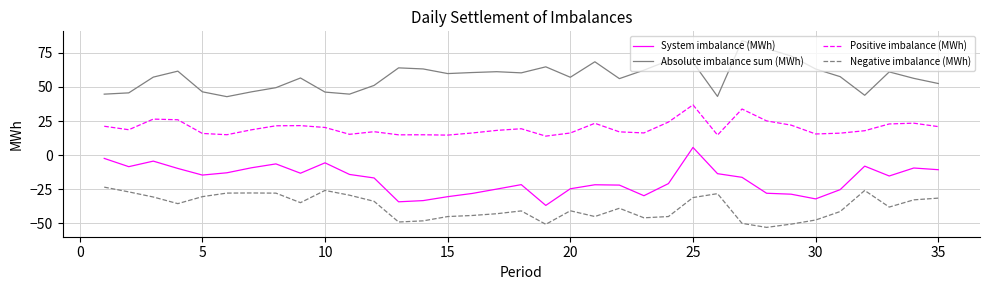

What is the difference between the maximum and minimum values in the System imbalance (MWh) series?

42.6